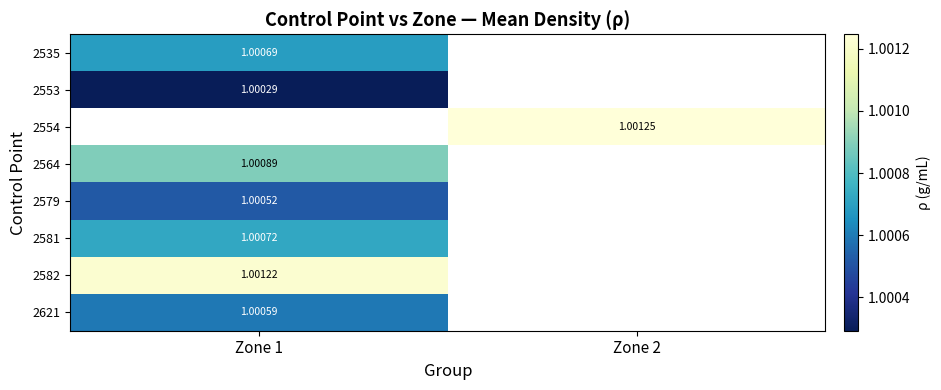

At which label is 2564 closest to 1?

Zone 1